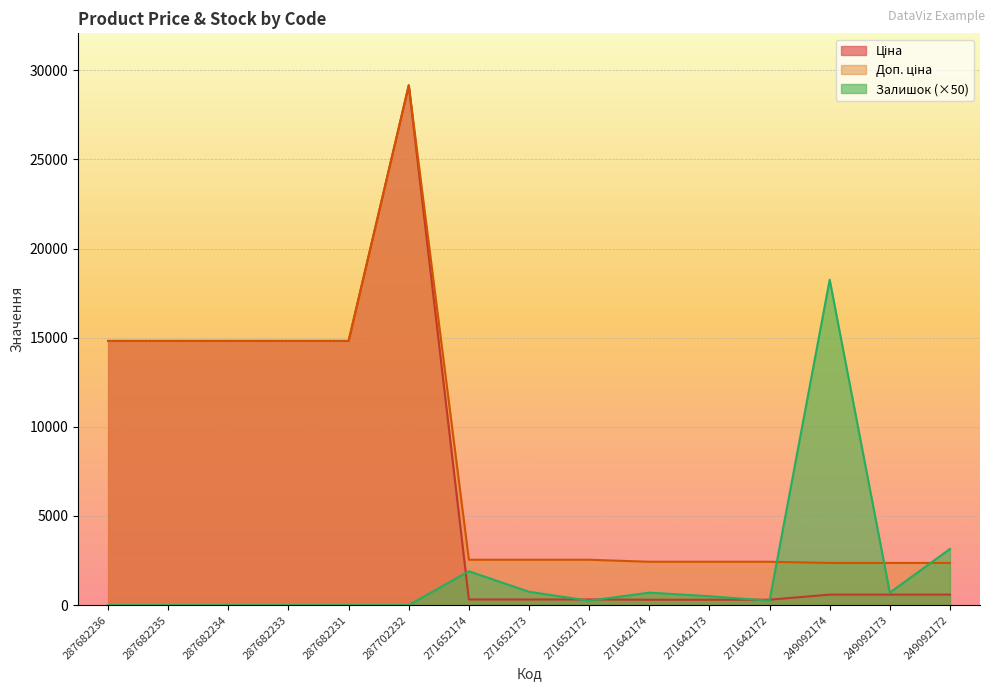

The value of Доп. ціна at 249092173 is 1307.1. True or false?

False